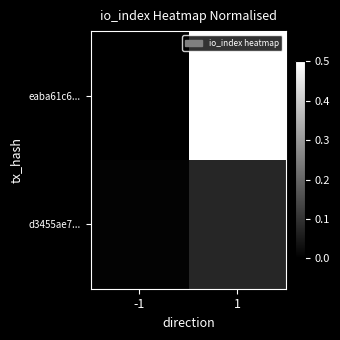

Rank the series at -1 from lowest to highest value.

eaba61c6..., d3455ae7...